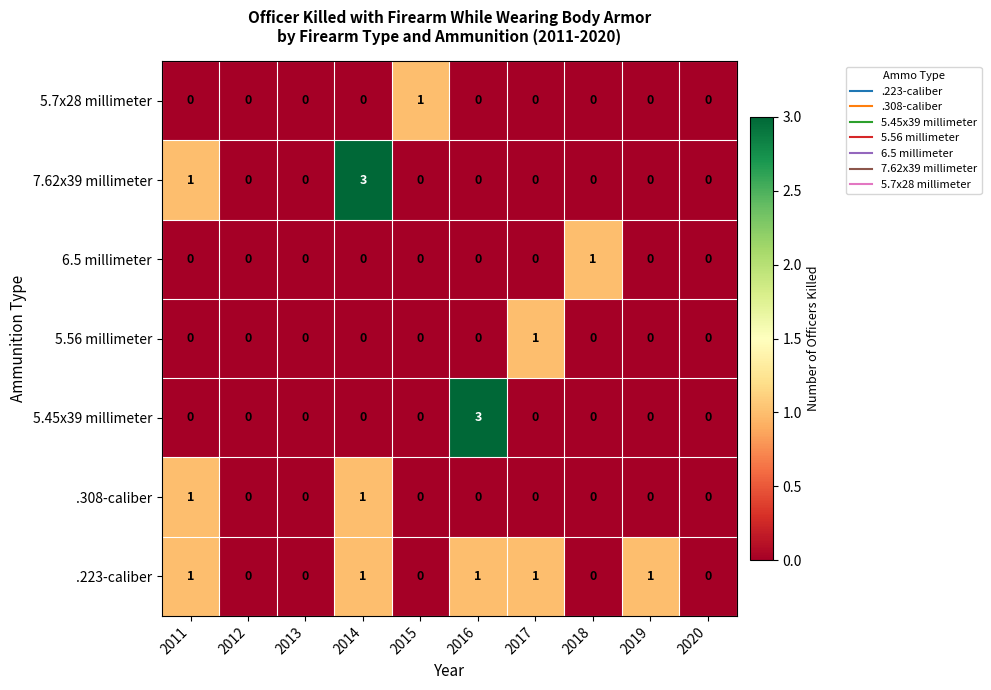

What is the total value across all series at 2014?

5